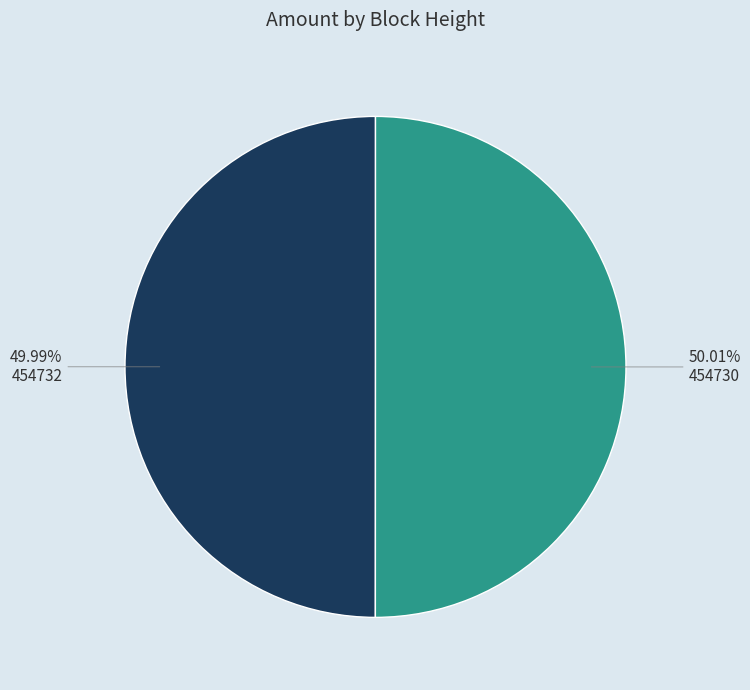

To the nearest percent, what portion does 454732 represent?

50%